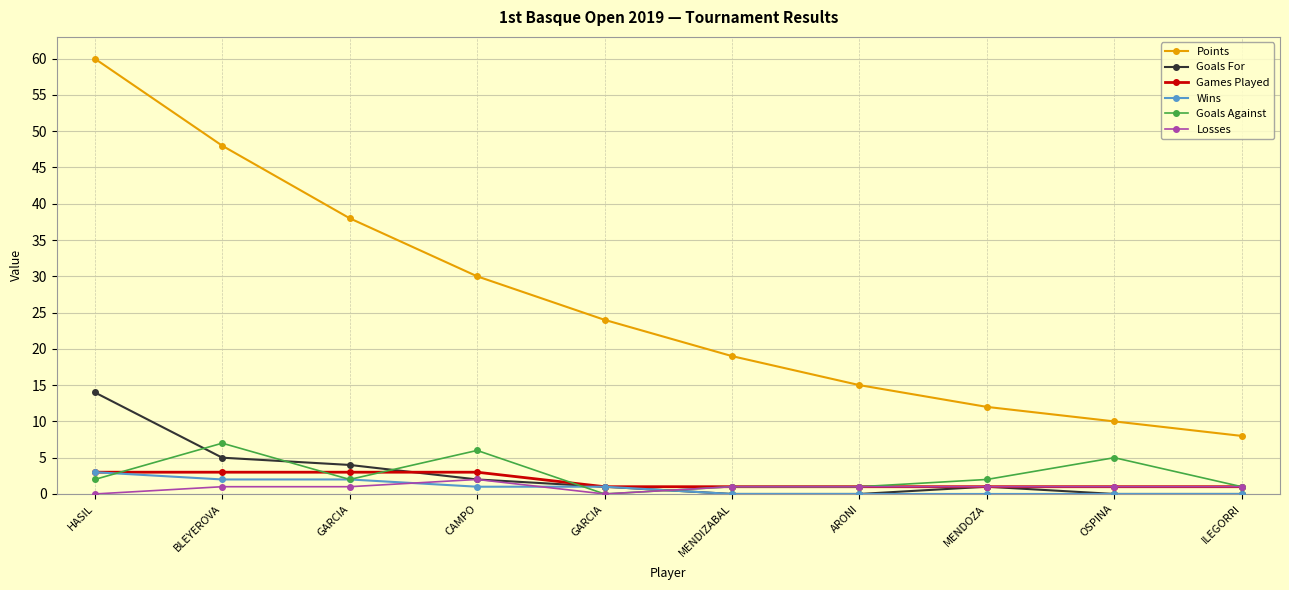

How many lines are shown in the chart?

6